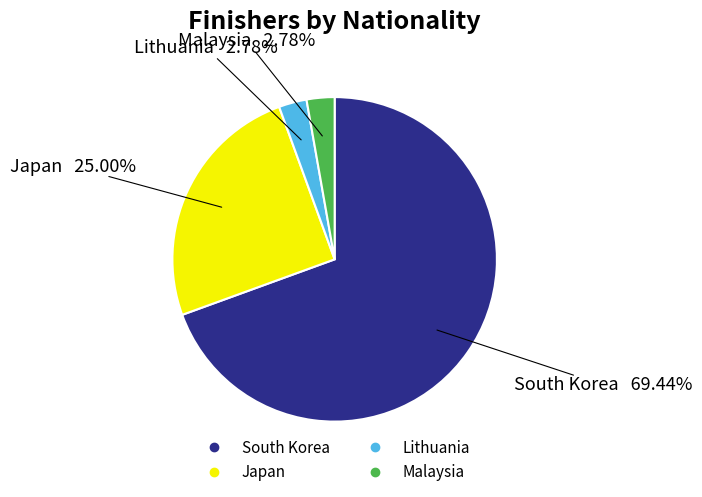

Does South Korea represent more than half of the total?

Yes